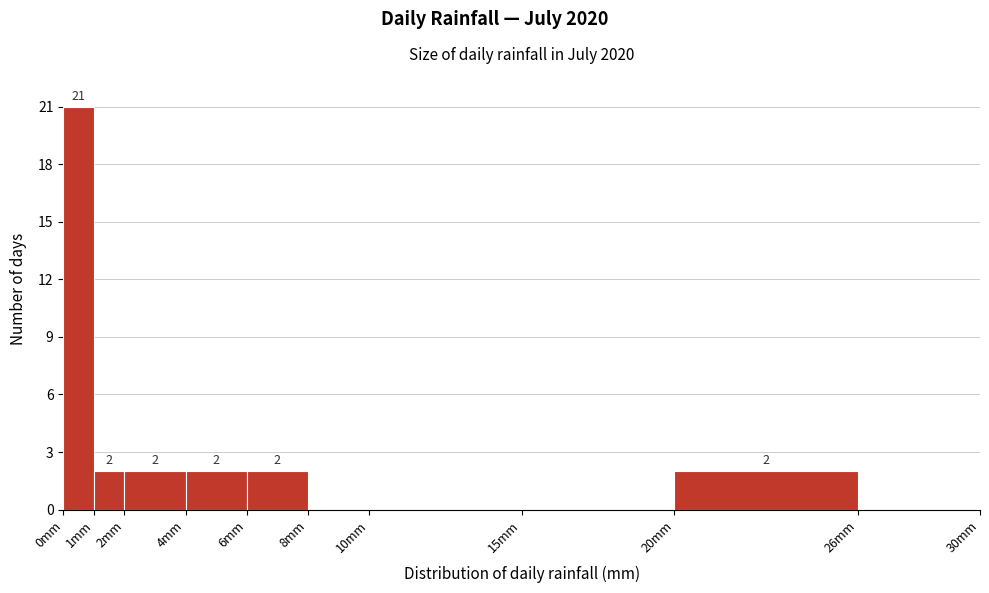

Which range on the x-axis has the tallest bar?

0 to 1